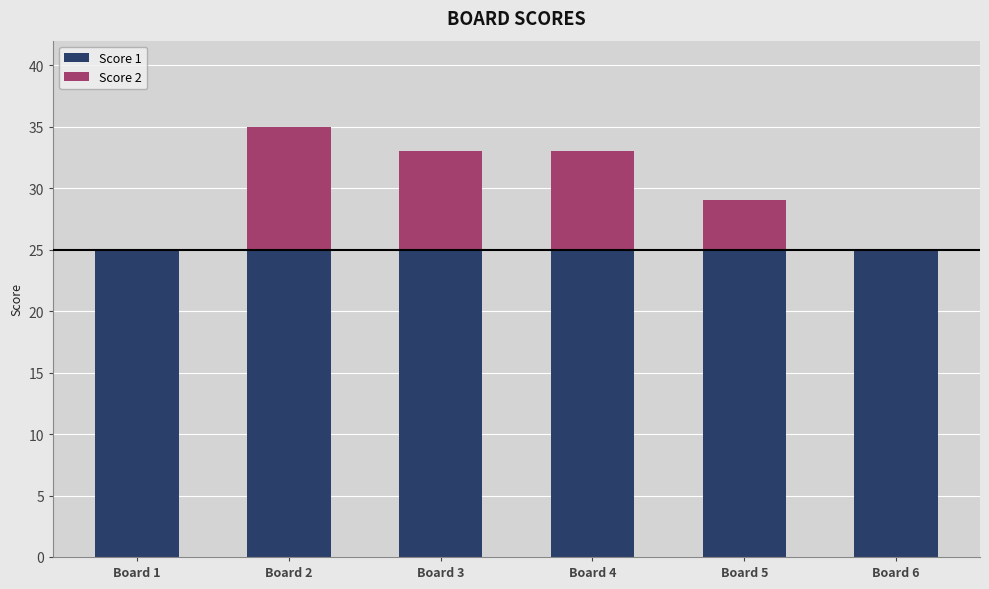

What is the highest value of the Score 1 series?

25